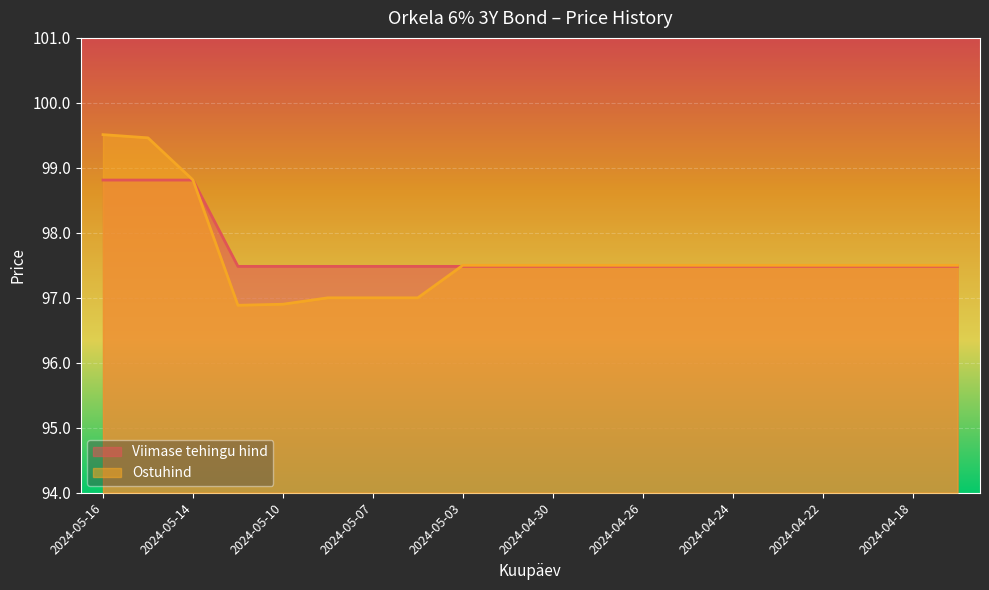

At which label is Ostuhind closest to 98?

2024-05-03